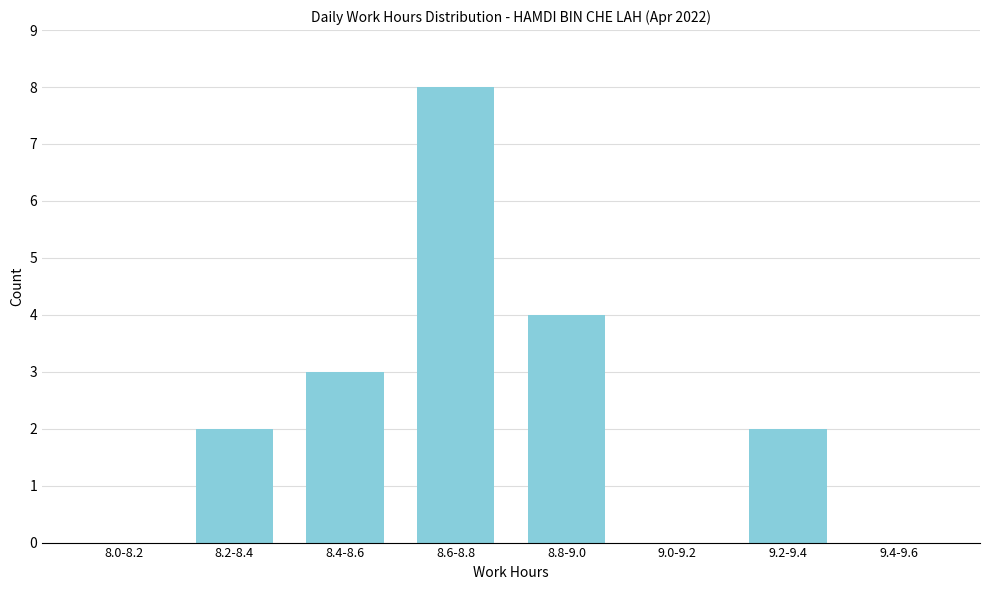

Reading left to right, transcribe all the data shown in this chart.

8.0-8.2=0	8.2-8.4=2	8.4-8.6=3	8.6-8.8=8	8.8-9.0=4	9.0-9.2=0	9.2-9.4=2	9.4-9.6=0